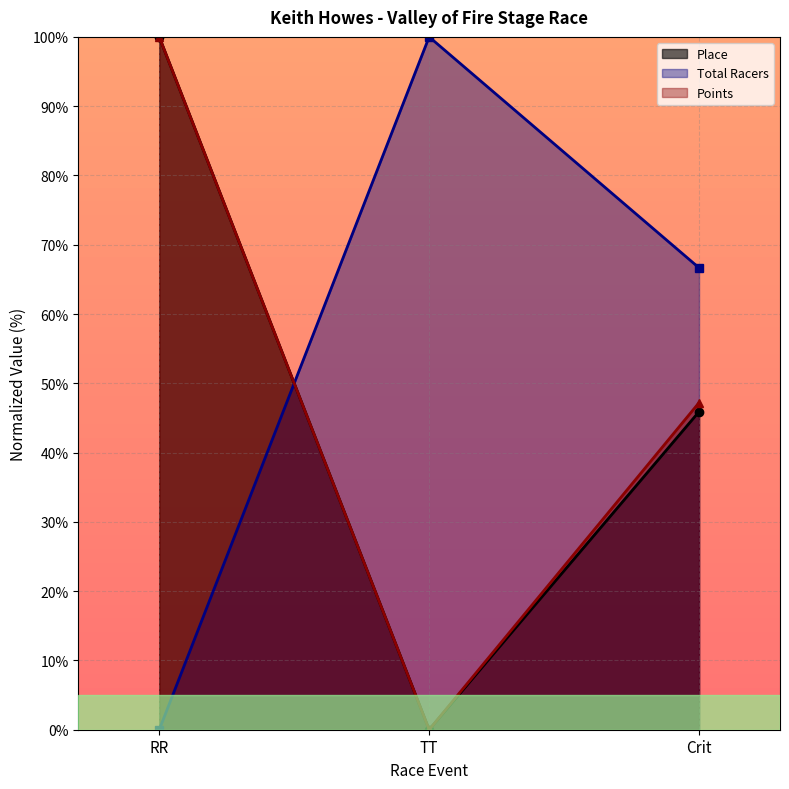

At which category is the sum across all series the highest?

RR